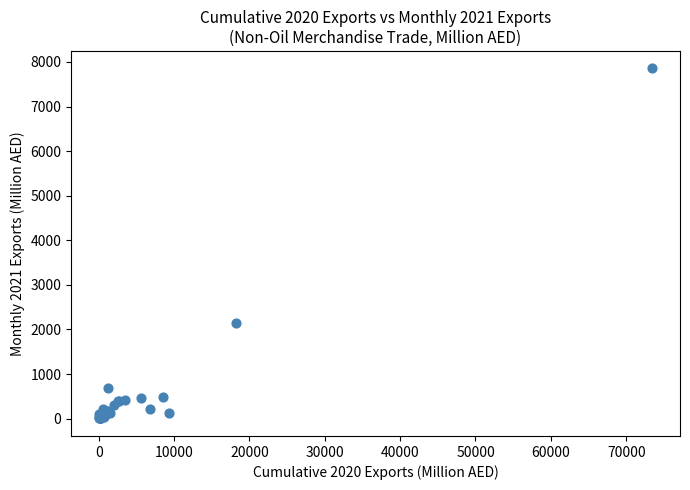

What Y value in the scatter plot is closest to 3928?

2147.7